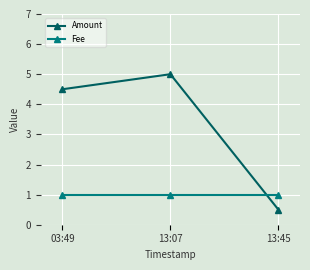

How many series are shown in this chart?

2